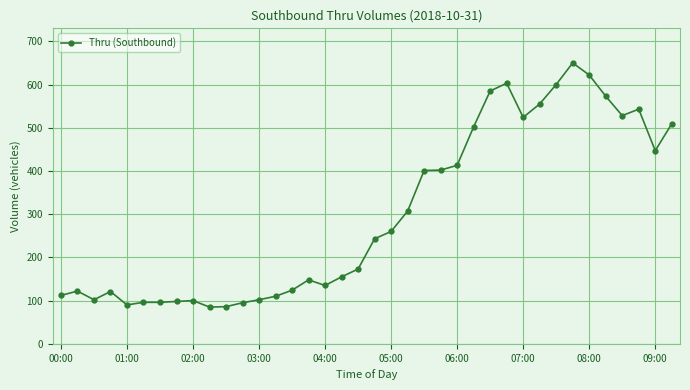

How many lines are shown in the chart?

1